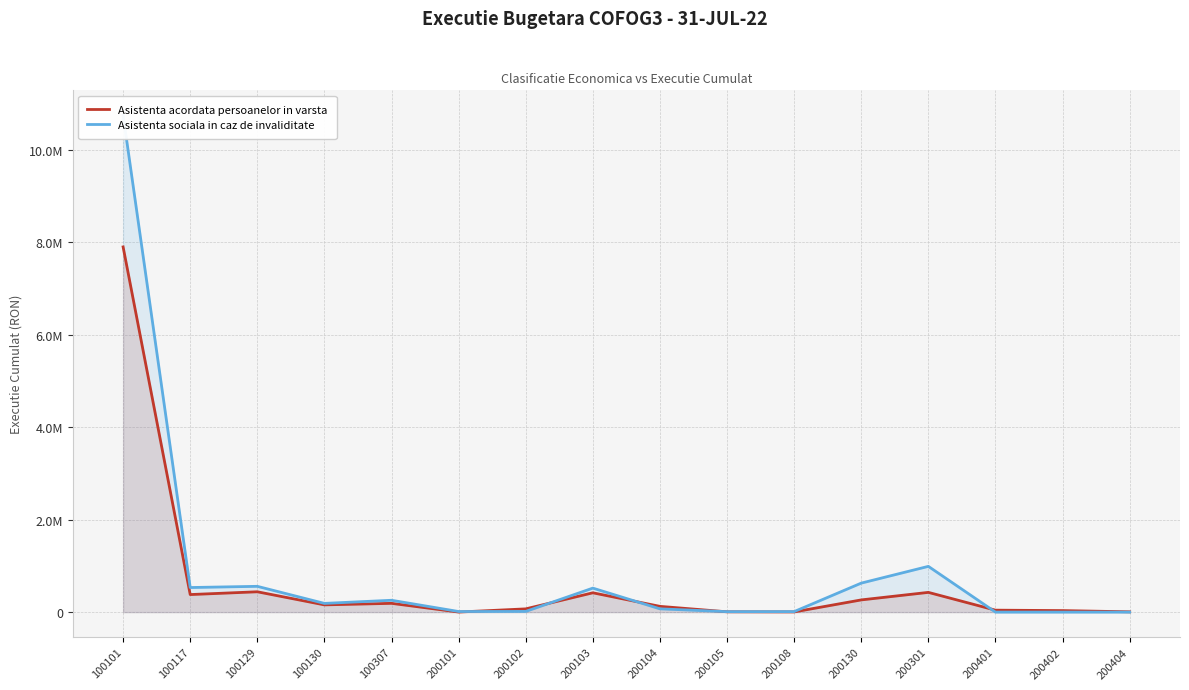

Rank the series at 200105 from highest to lowest value.

Asistenta sociala in caz de invaliditate, Asistenta acordata persoanelor in varsta